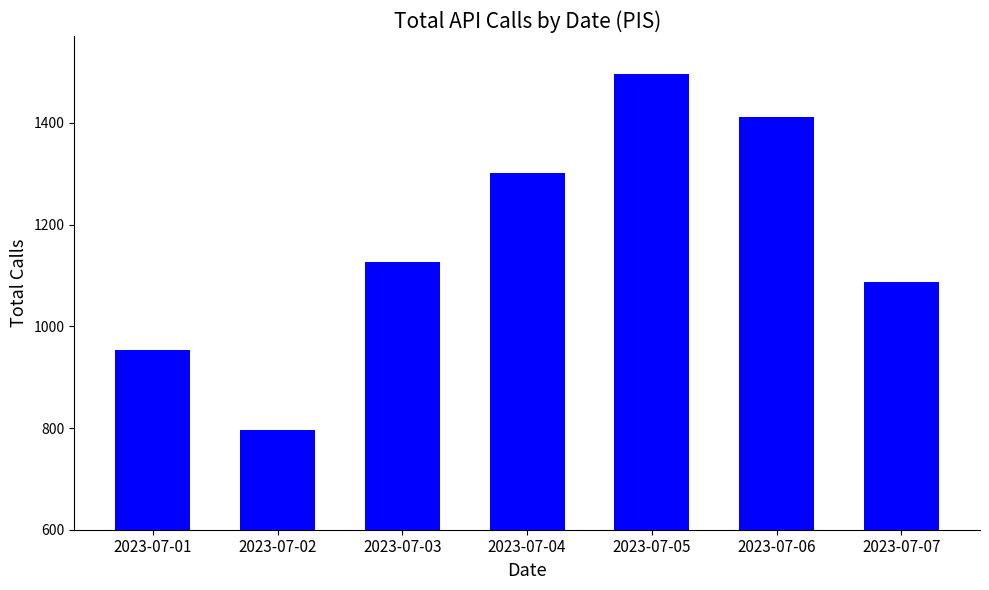

Count the values in the range 953 to 1411.

5